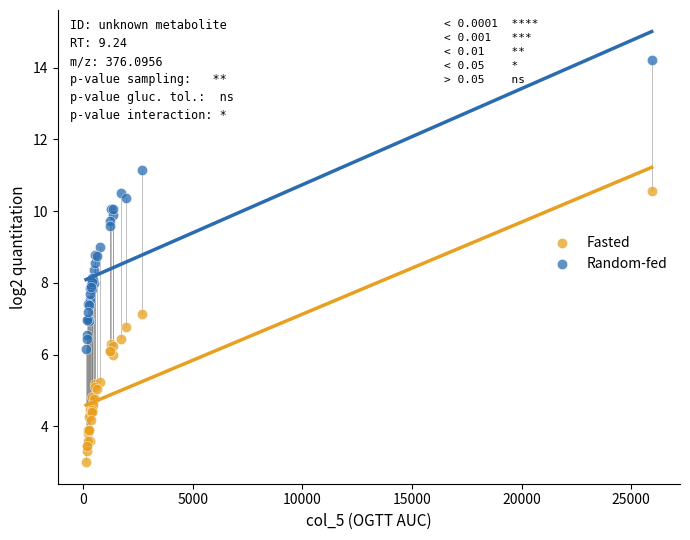

Which series reaches the minimum Y coordinate?

Fasted